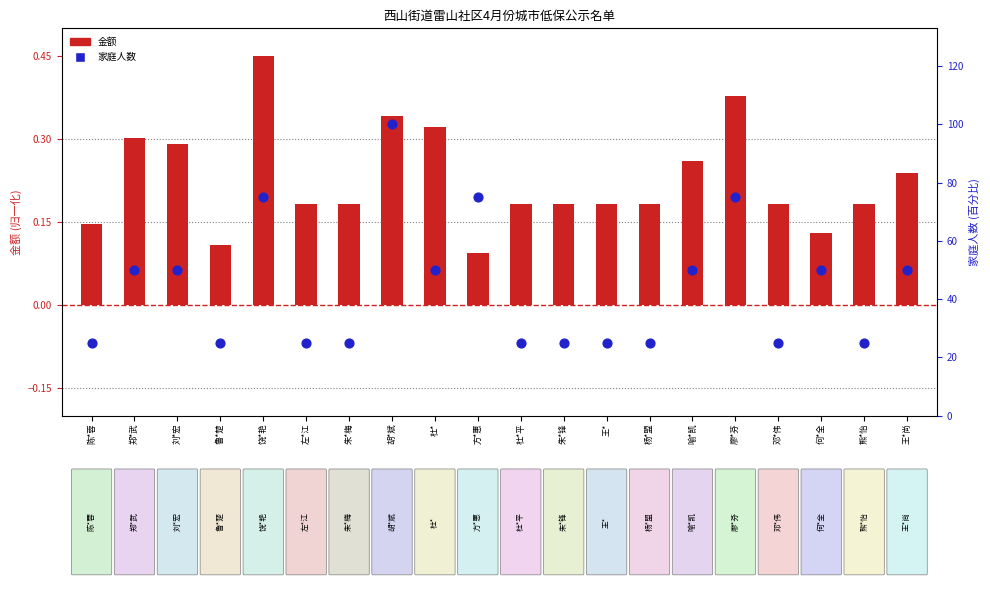

What is the total value across all series at 方*惠?

75.1